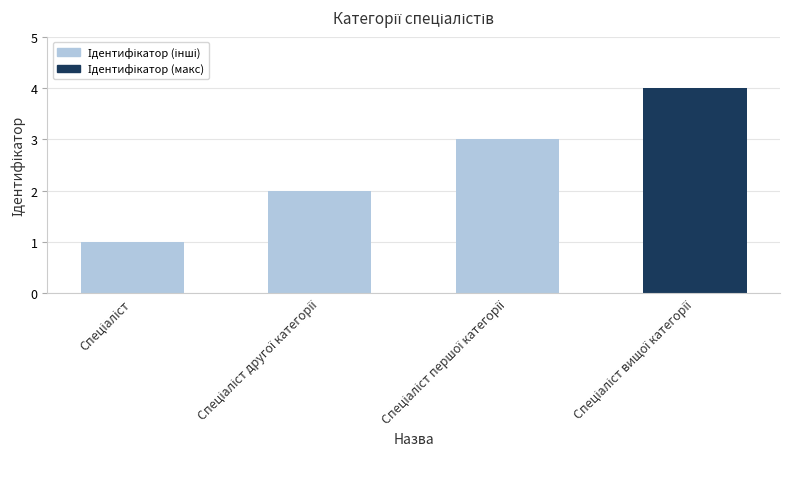

What is the greatest value displayed?

4